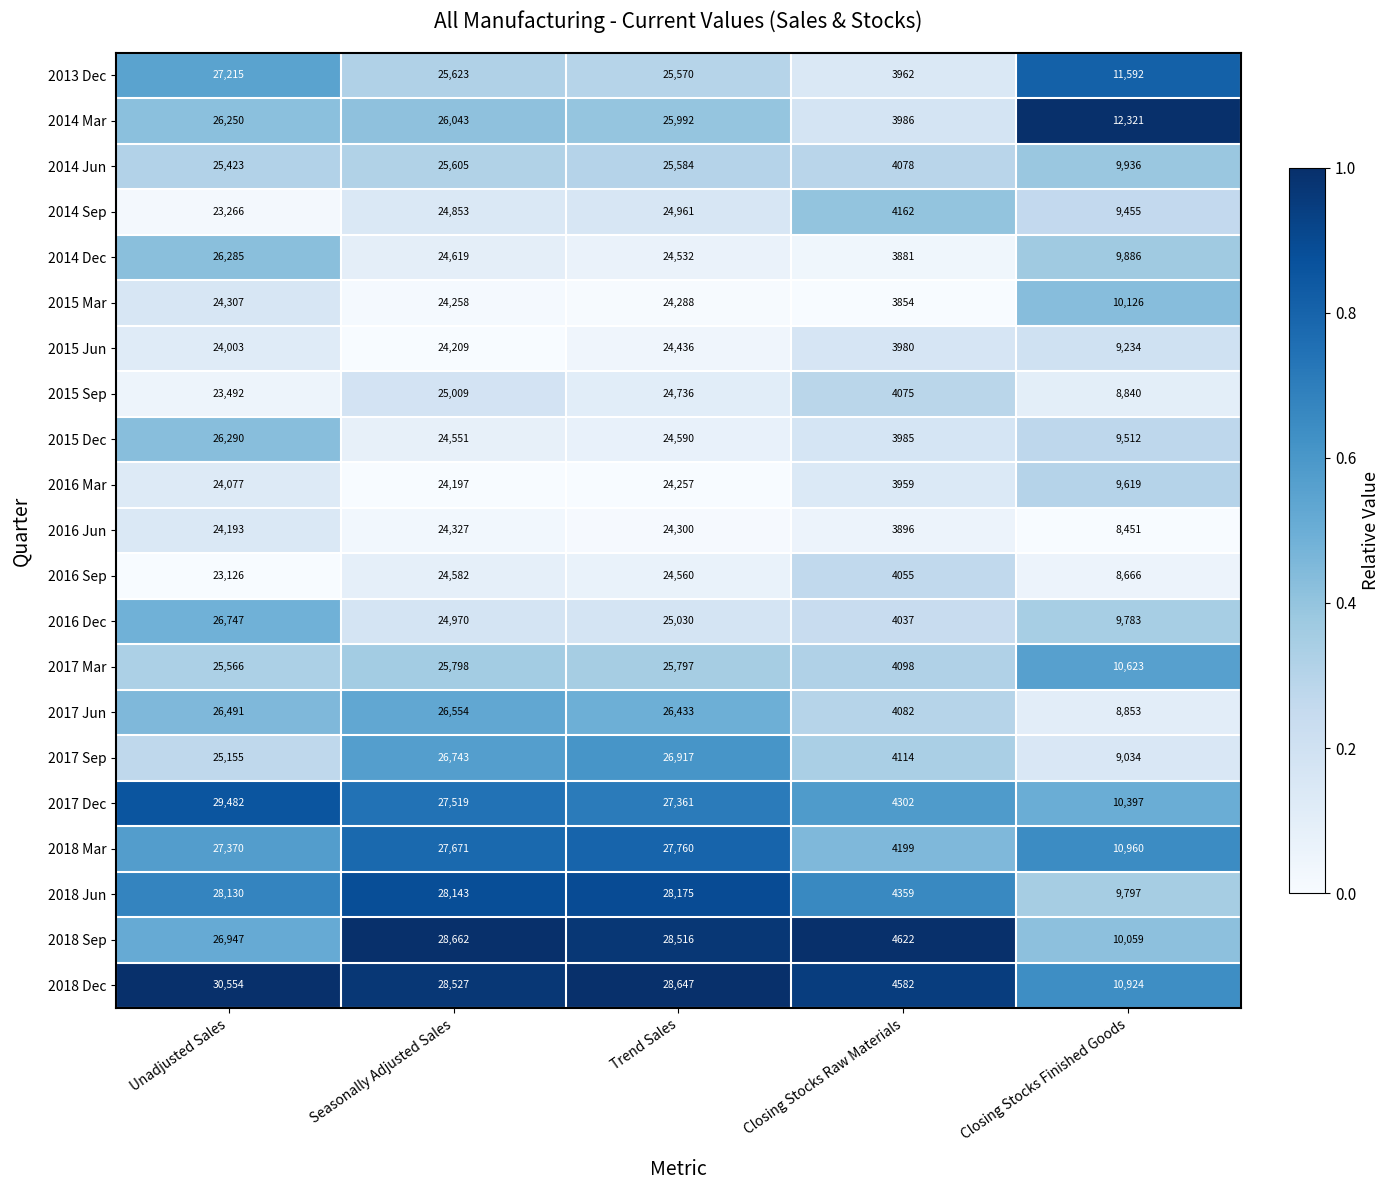

What is the approximate value of 2018 Sep at Closing Stocks Finished Goods?

10059